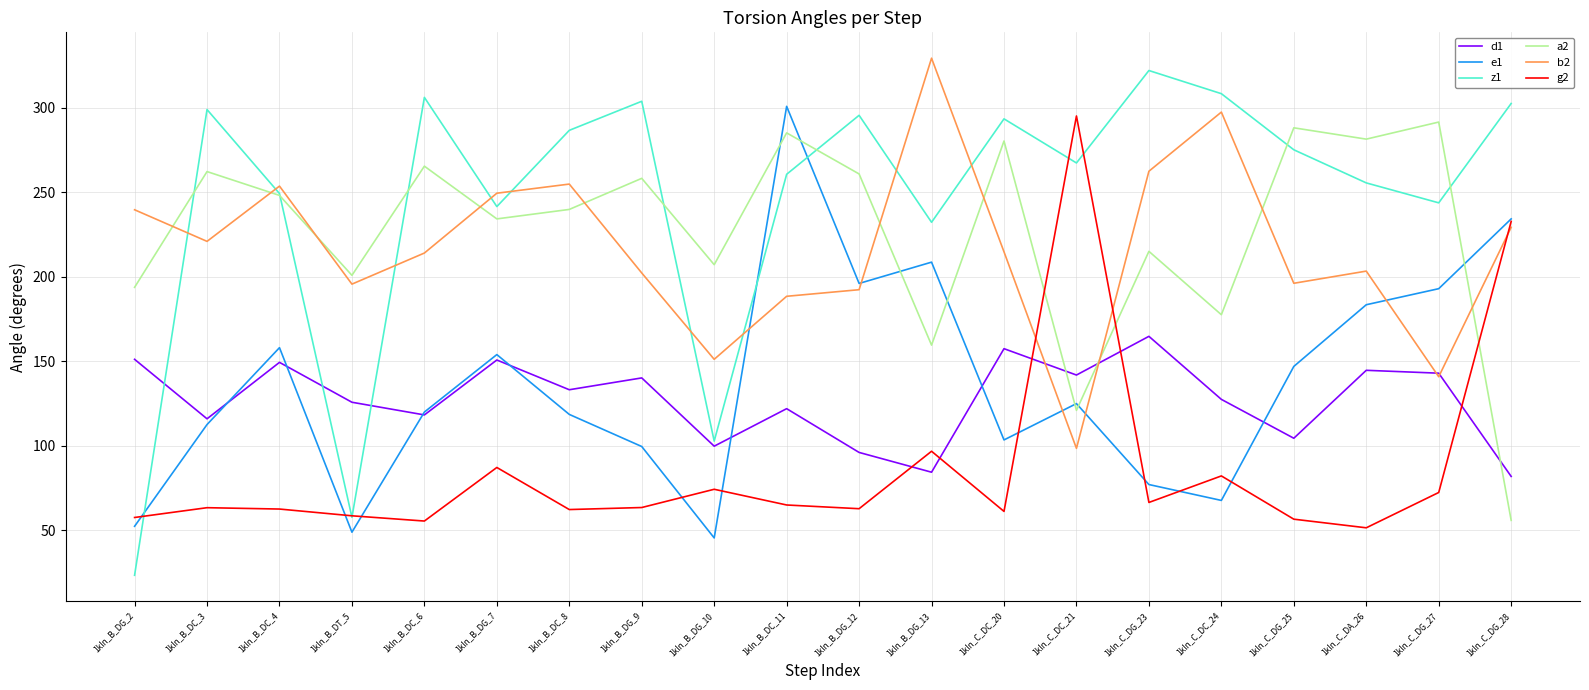

In z1, how many points are lower than both neighbors (excluding endpoints)?

6